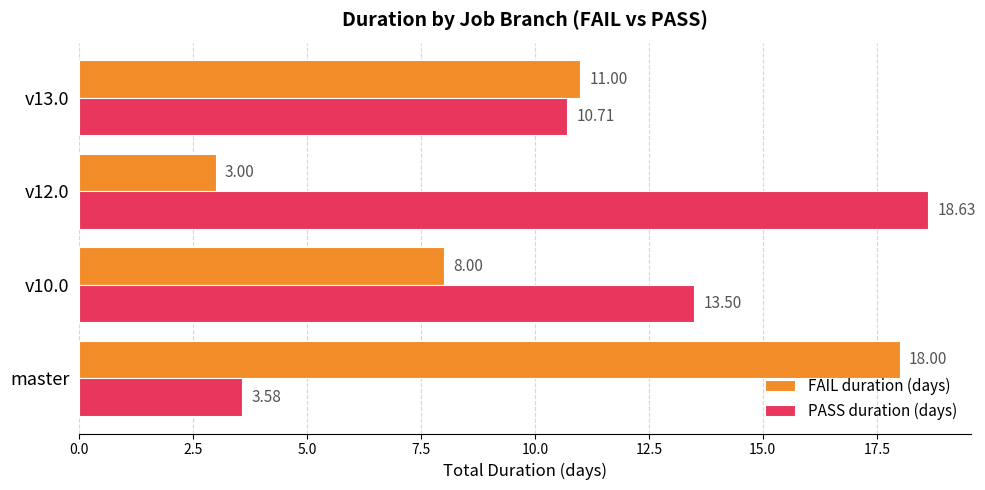

What is the greatest value displayed?

18.6